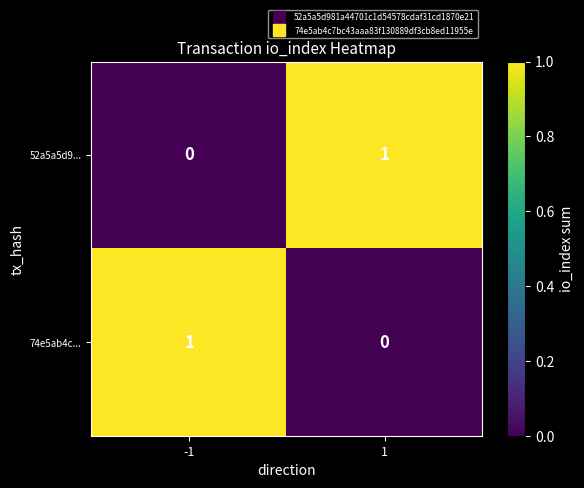

Is it true that 74e5ab4c... equals 1 at -1?

True